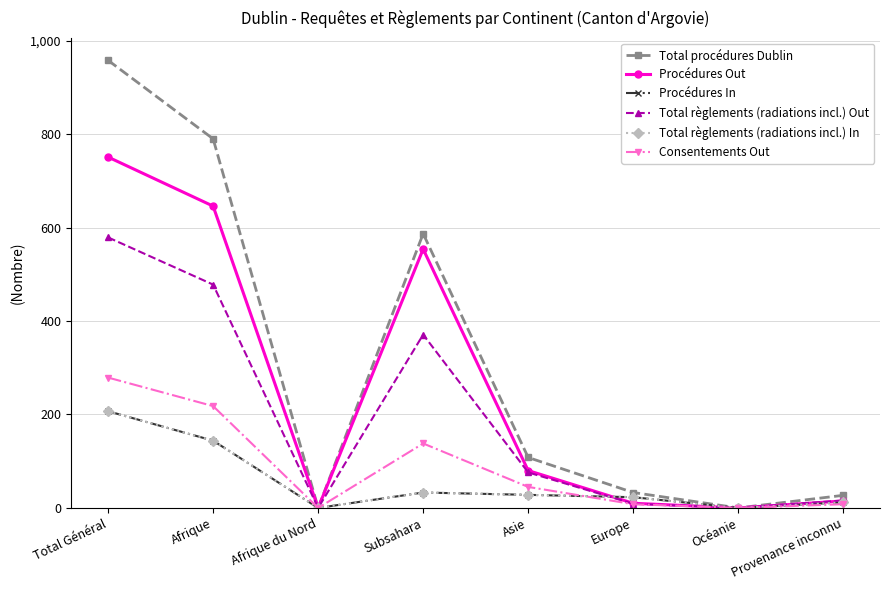

What is the sum of all Total procédures Dublin values?

2503